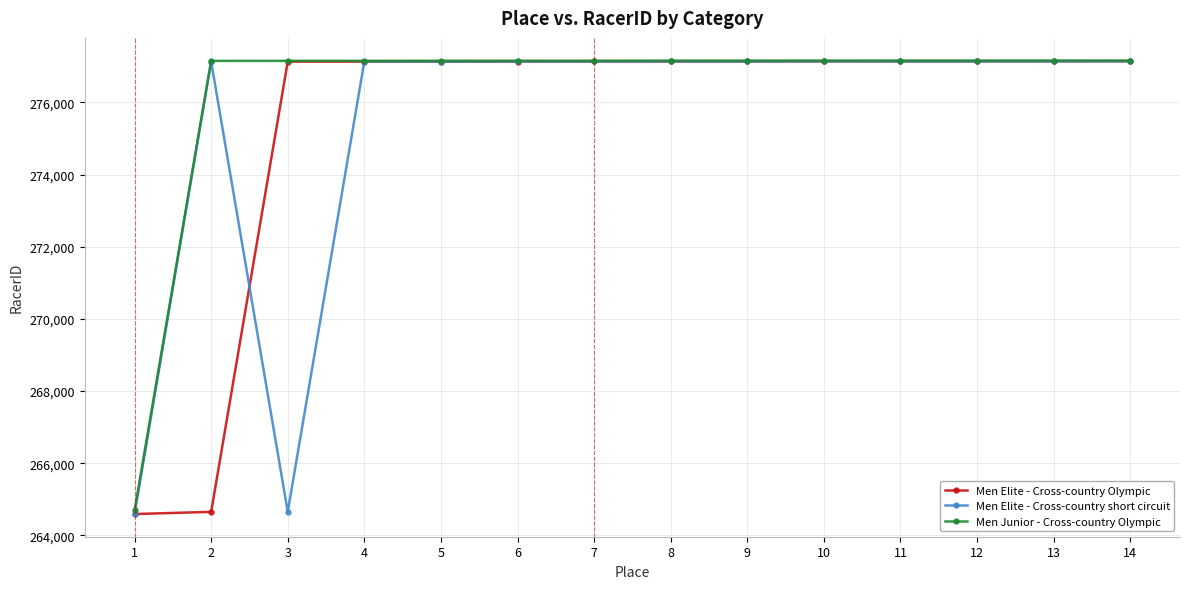

Read the Men Junior - Cross-country Olympic value at 6.

277156